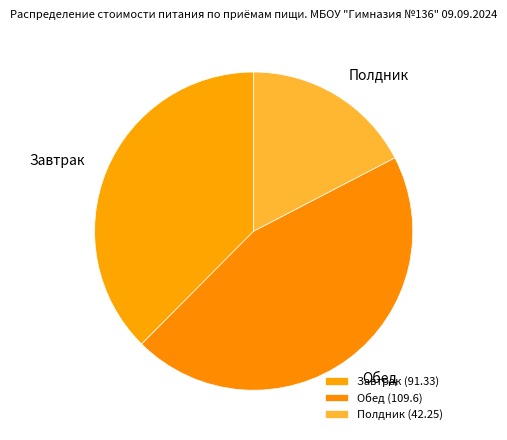

Which category has the smallest portion of the pie?

Полдник